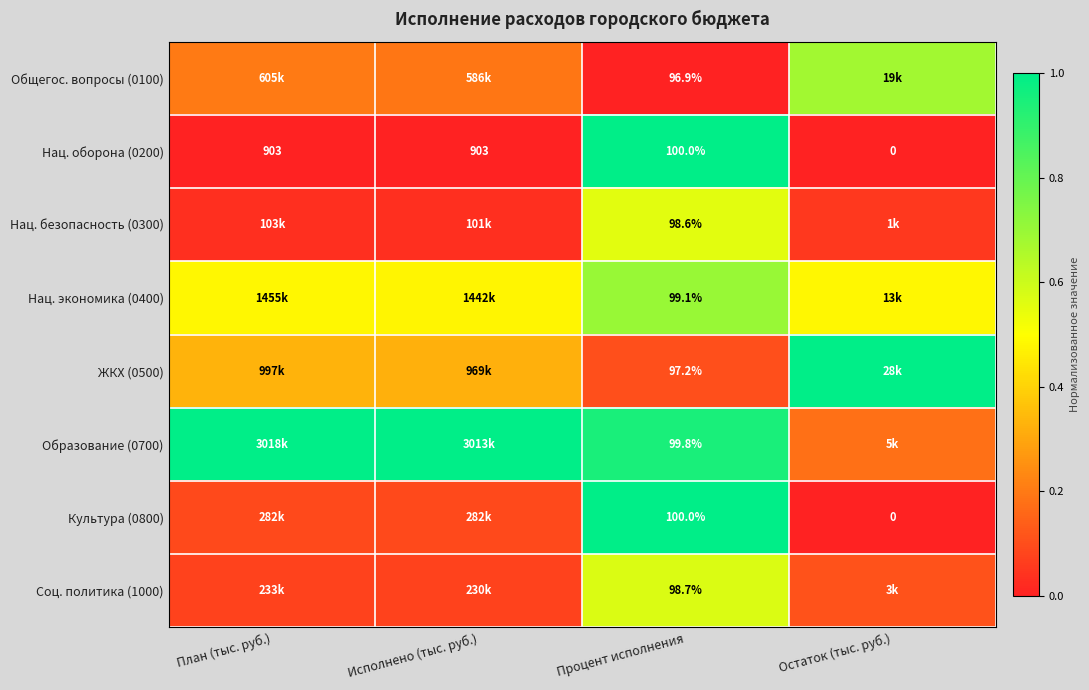

Rank the series at Остаток (тыс. руб.) from lowest to highest value.

Нац. оборона (0200), Культура (0800), Нац. безопасность (0300), Соц. политика (1000), Образование (0700), Нац. экономика (0400), Общегос. вопросы (0100), ЖКХ (0500)